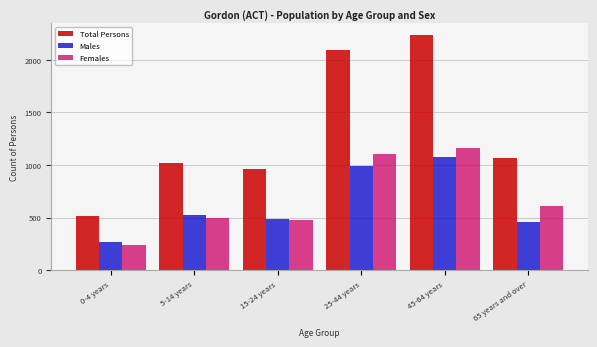

Reading right to left, extract all data points from this chart.

Total Persons: 65 years and over=1071	45-64 years=2235	25-44 years=2092	15-24 years=958	5-14 years=1022	0-4 years=514
Males: 65 years and over=462	45-64 years=1072	25-44 years=989	15-24 years=486	5-14 years=523	0-4 years=271
Females: 65 years and over=610	45-64 years=1163	25-44 years=1103	15-24 years=479	5-14 years=501	0-4 years=243